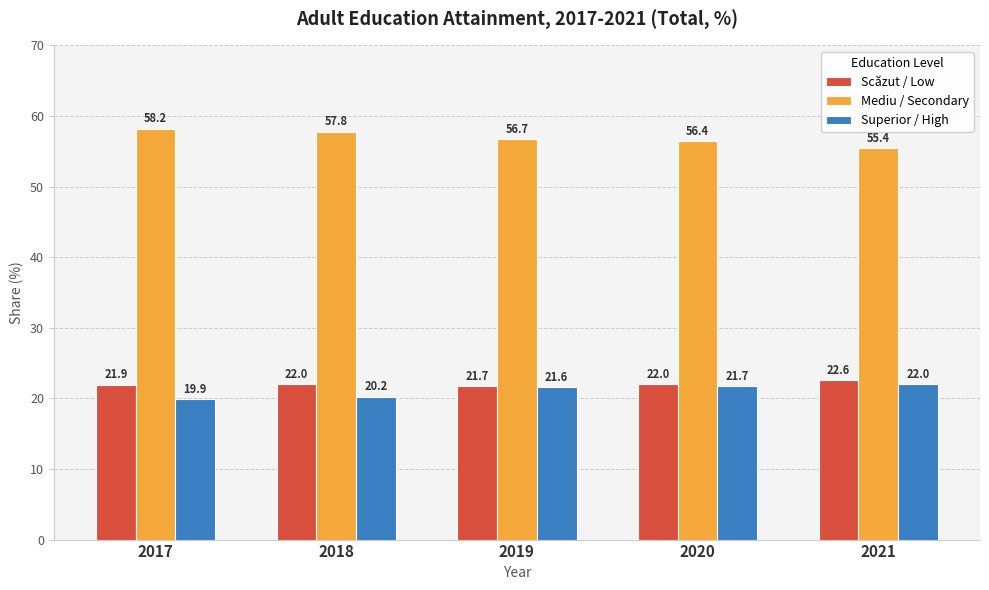

Which series has the largest total across all categories?

Mediu / Secondary